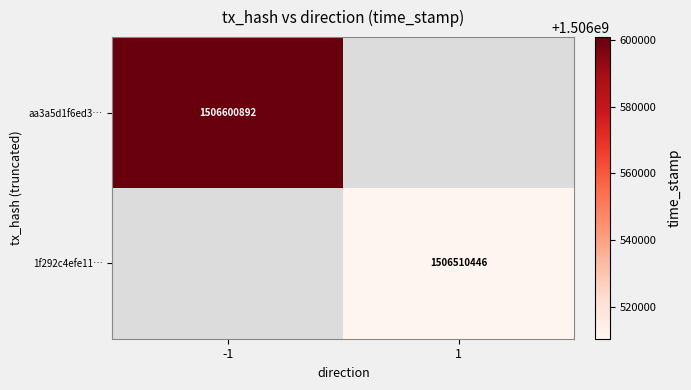

Is the value of aa3a5d1f6ed3… at -1 greater than the value of 1f292c4efe11… at 1?

Yes